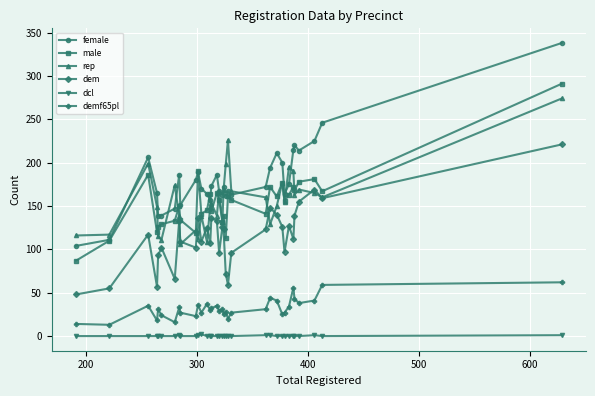

Rank the series by their maximum value, from lowest to highest.

dcl, demf65pl, dem, rep, male, female